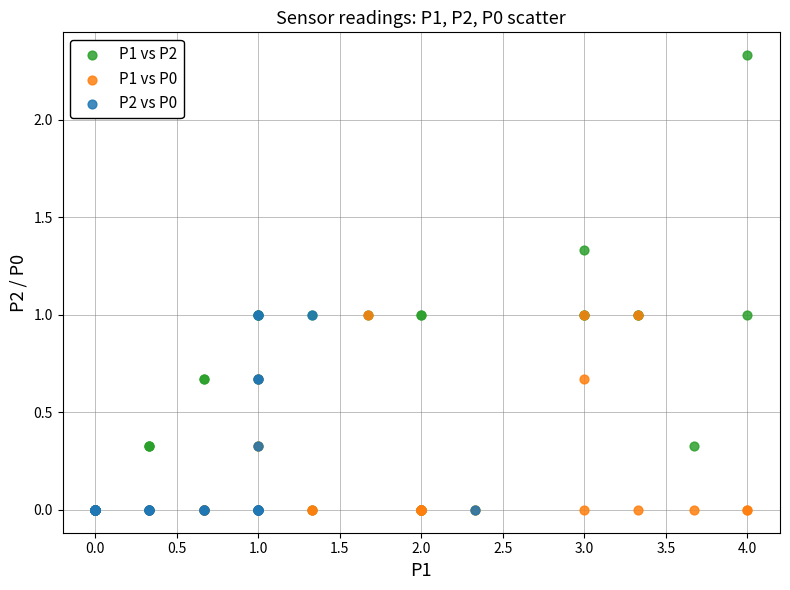

Which series has the widest spread of Y values?

P1 vs P2